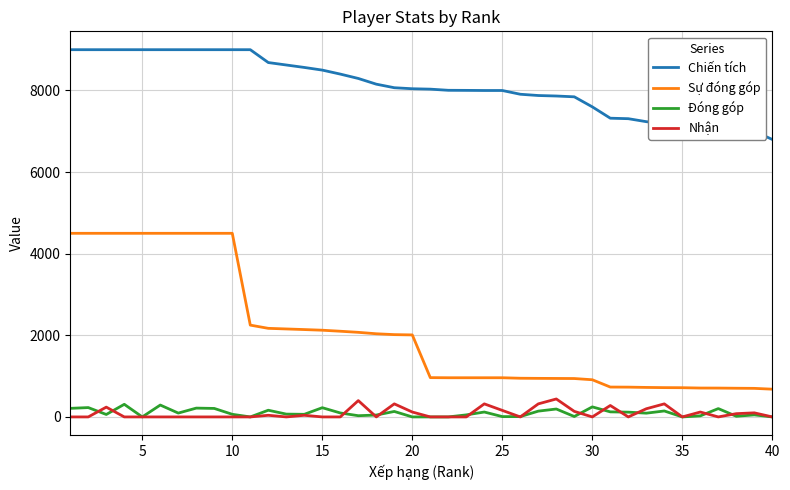

True or false: Chiến tích and Đóng góp cross at least once.

False